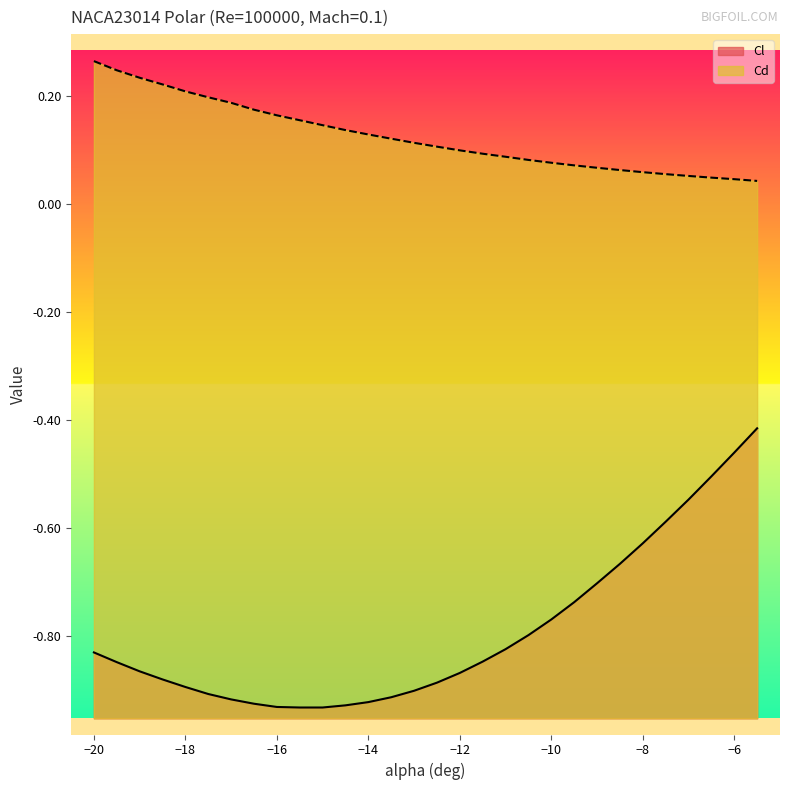

Which series has the widest spread of values?

Cl